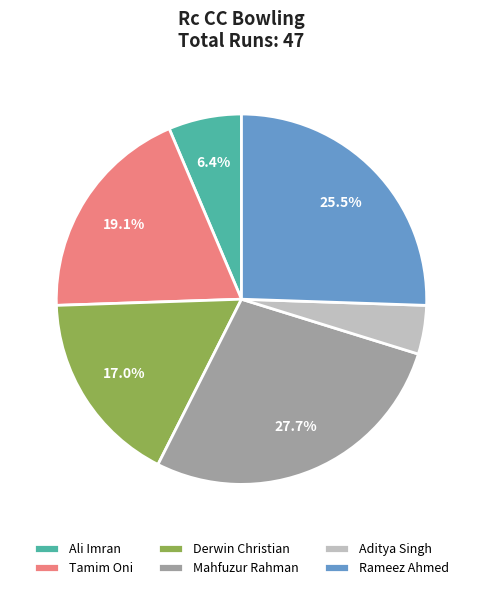

To the nearest percent, what percentage of the pie is Aditya Singh?

4%